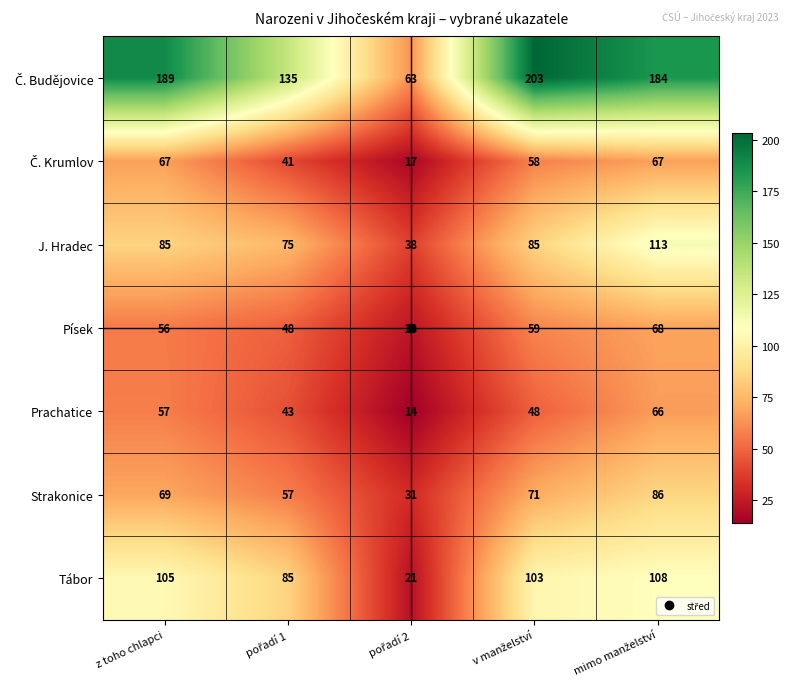

What is the greatest value displayed?

203